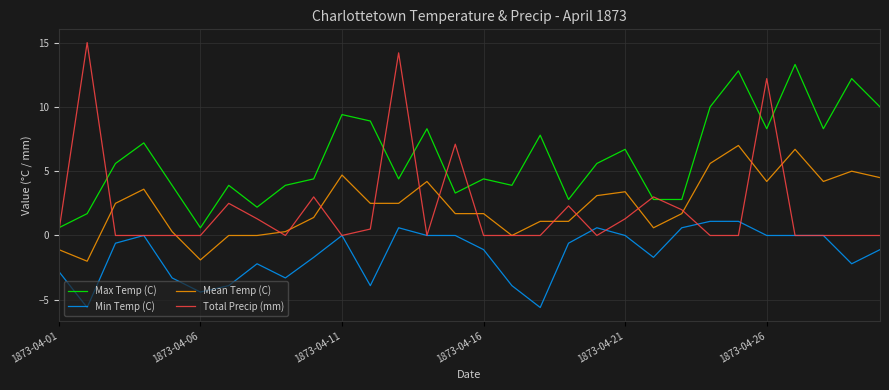

What is the smallest value displayed?

-5.6